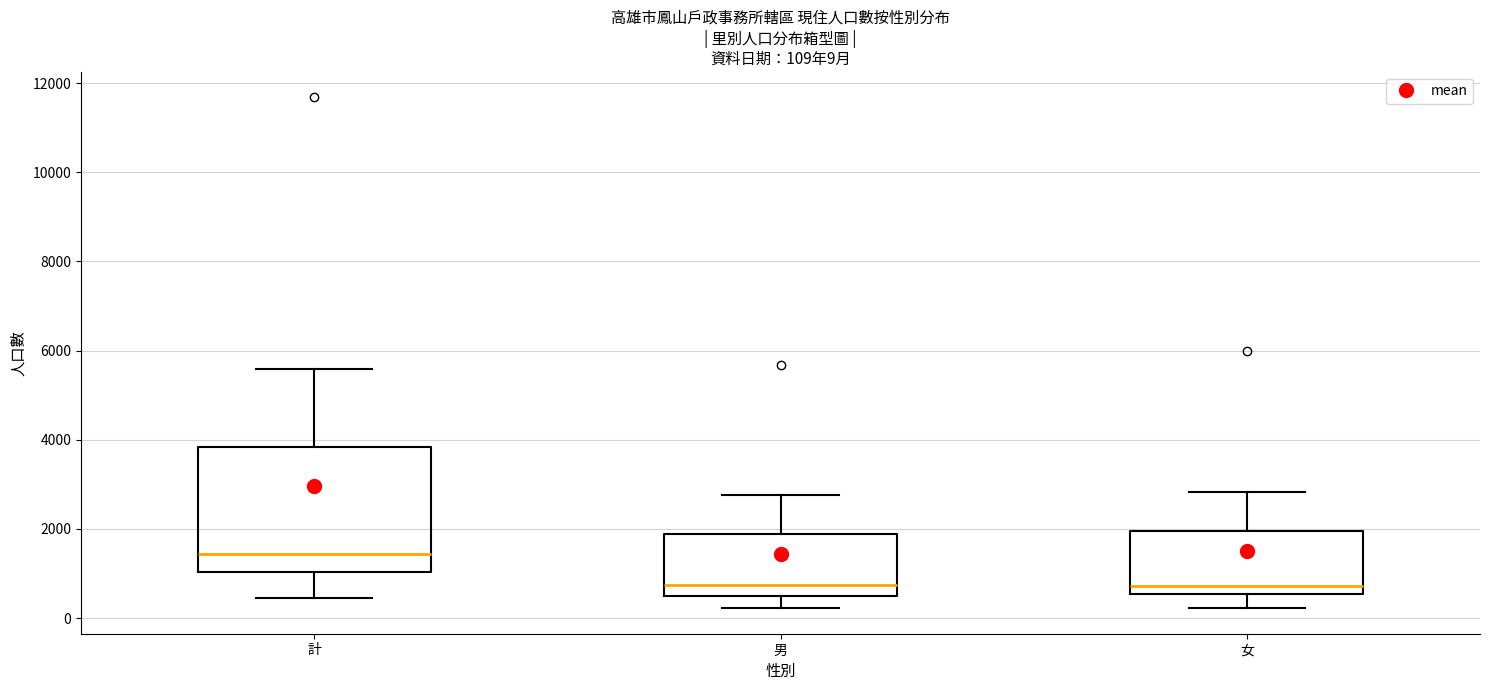

Comparing the boxes themselves (not the whiskers), which one is the tallest?

計